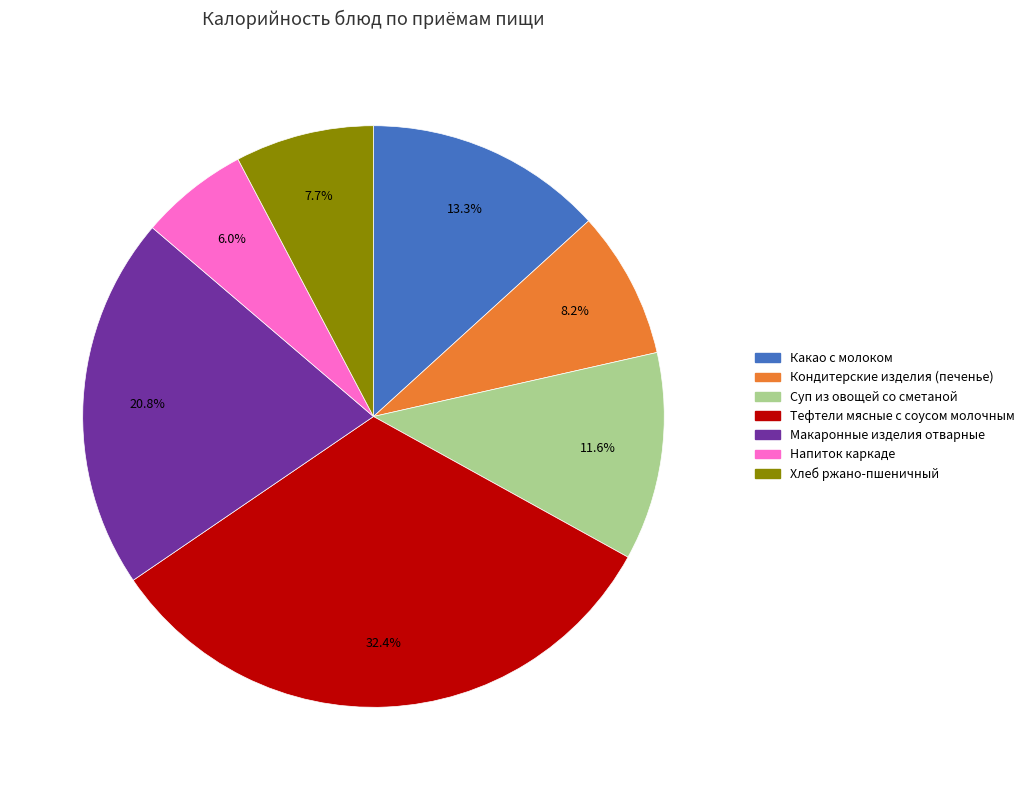

What is the largest slice in the pie chart?

Тефтели мясные с соусом молочным